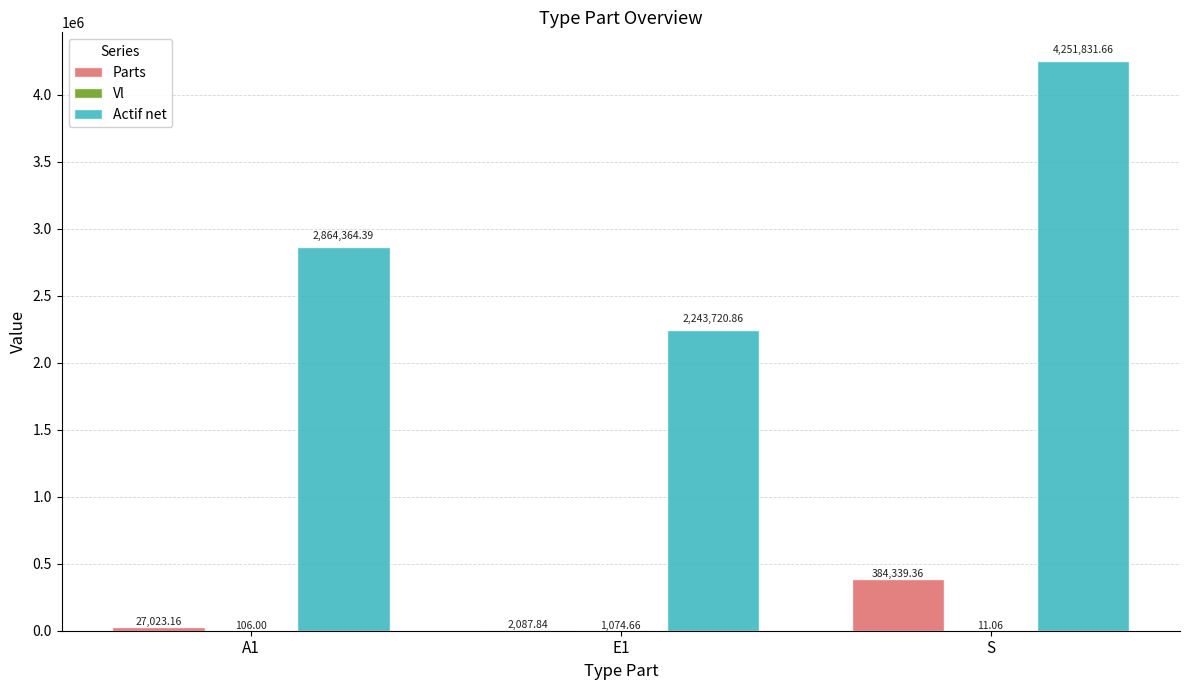

True or false: Actif net has a value of 1153283.7 at E1.

False